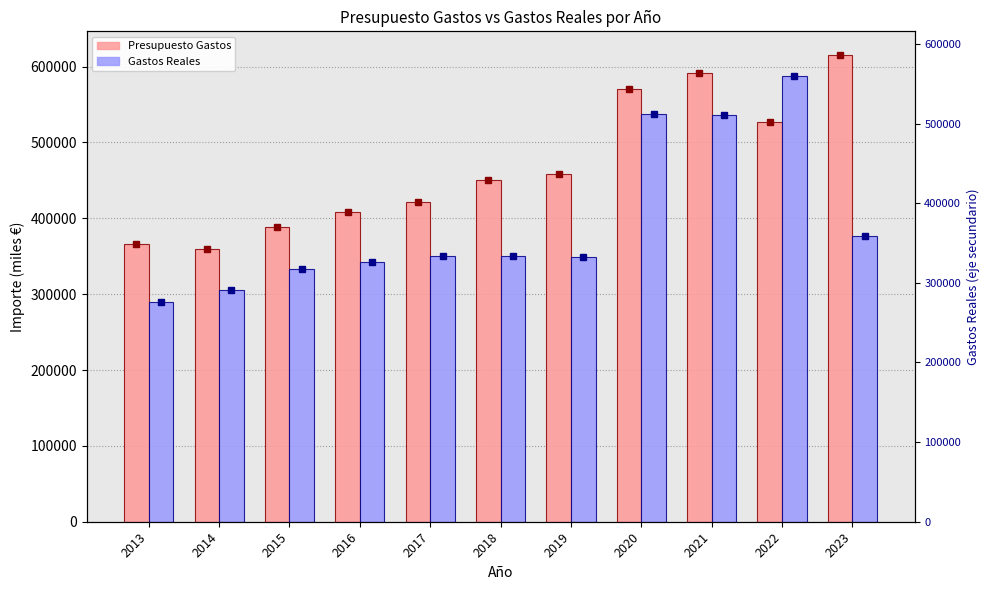

Read the Presupuesto Gastos value at 2018.

450963.0